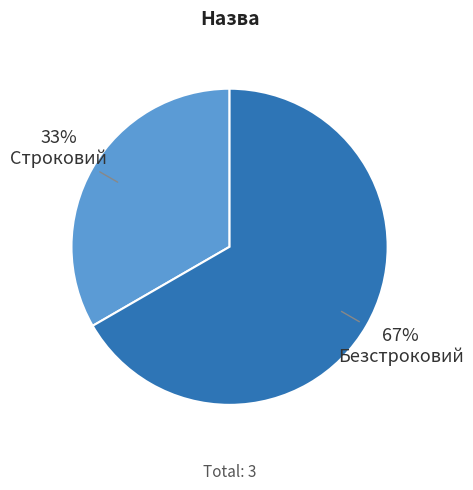

Is there any slice that represents more than half of the pie?

Yes